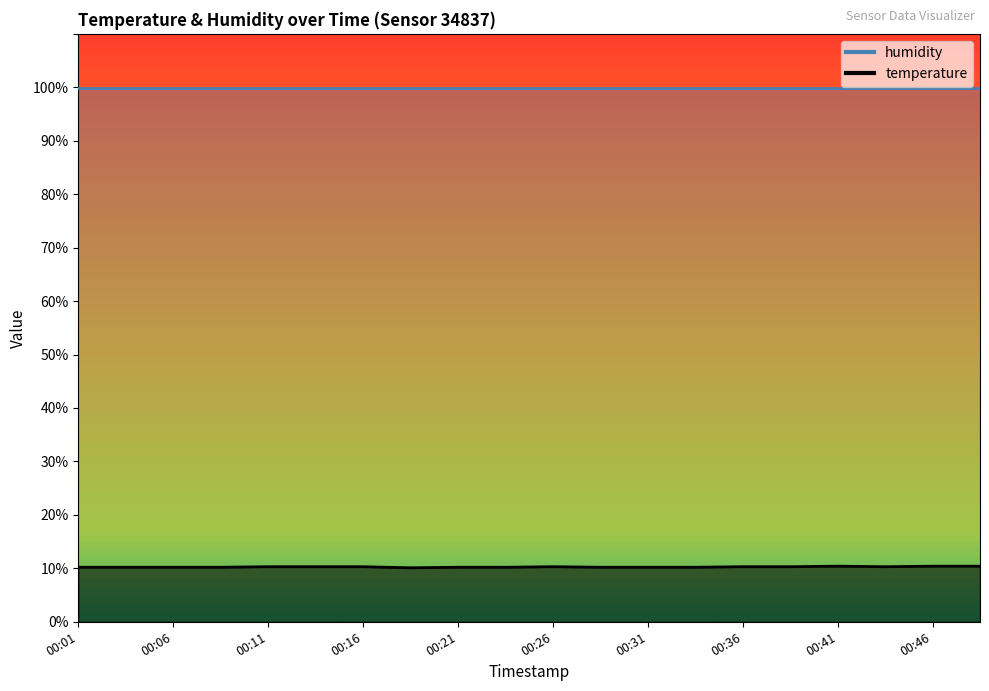

Reading right to left, extract all data points from this chart.

10.4	10.4	10.3	10.4	10.3	10.3	10.2	10.2	10.2	10.3	10.2	10.2	10.1	10.3	10.3	10.3	10.2	10.2	10.2	10.2